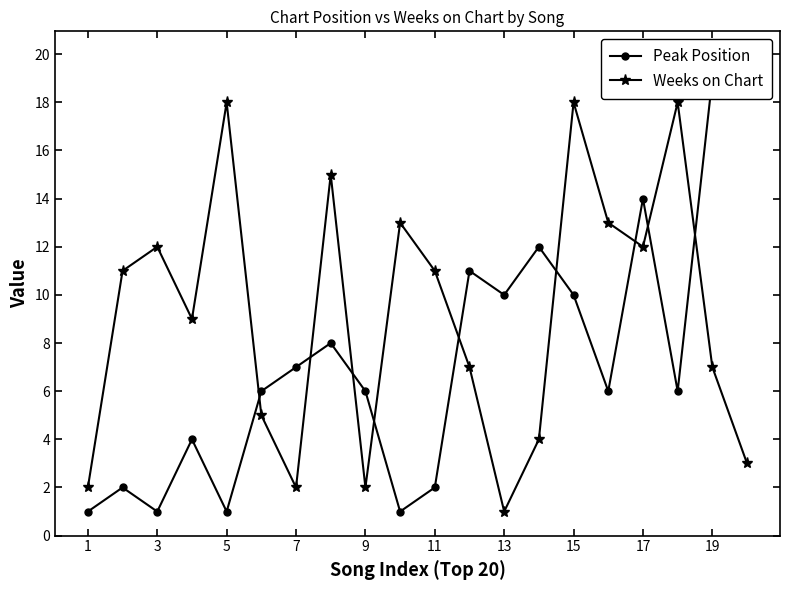

What is the lowest value of the Peak Position series?

1